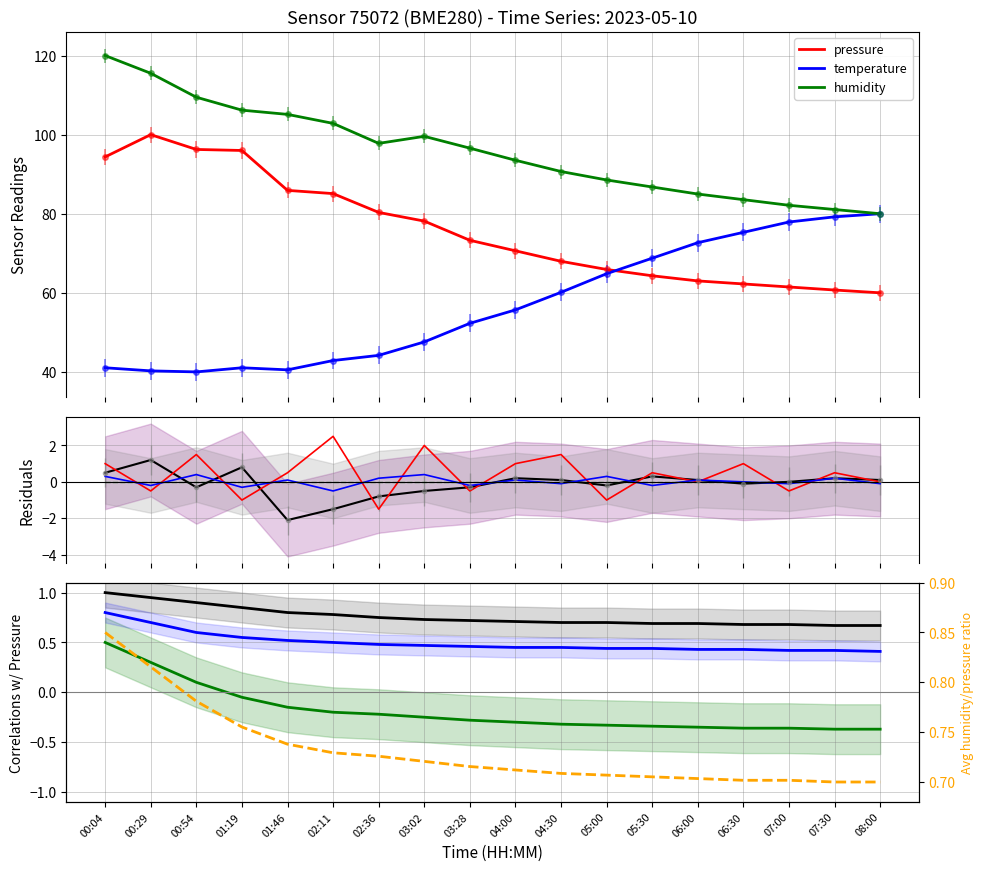

Reading right to left, extract all data points from this chart.

pressure: 60.0	60.7	61.5	62.2	63.0	64.3	65.9	68.0	70.6	73.3	78.1	80.3	85.1	85.9	96.0	96.3	100.0	94.4
temperature: 80.0	79.2	77.9	75.3	72.7	68.8	64.8	60.1	55.7	52.3	47.6	44.2	42.9	40.5	41.0	40.0	40.3	41.0
humidity: 80.0	81.1	82.1	83.6	85.0	86.8	88.5	90.7	93.5	96.6	99.6	97.8	102.8	105.1	106.2	109.5	115.5	120.0